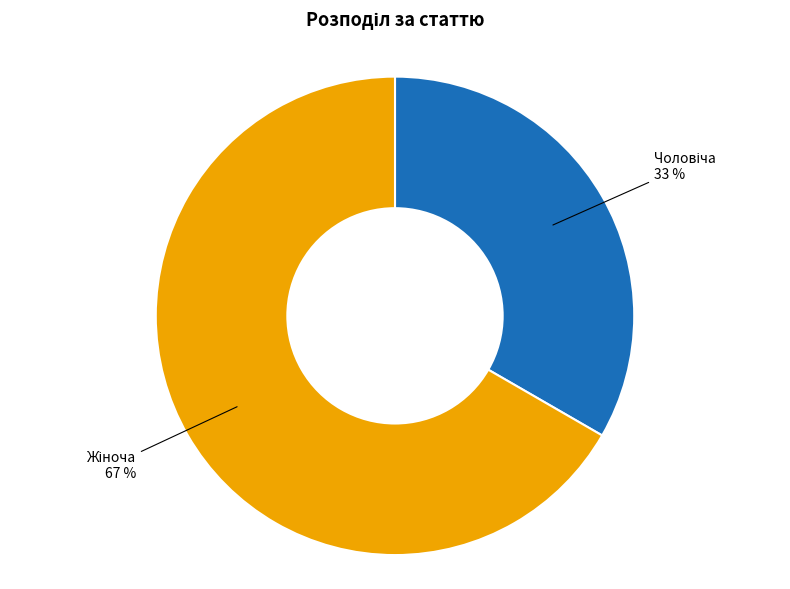

To the nearest percent, what is the average slice percentage?

50%